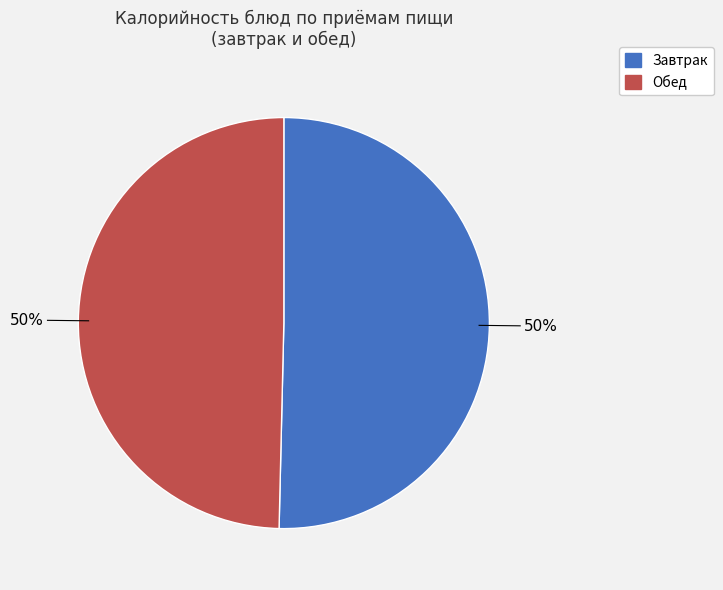

To the nearest percent, what is the average slice percentage?

50%